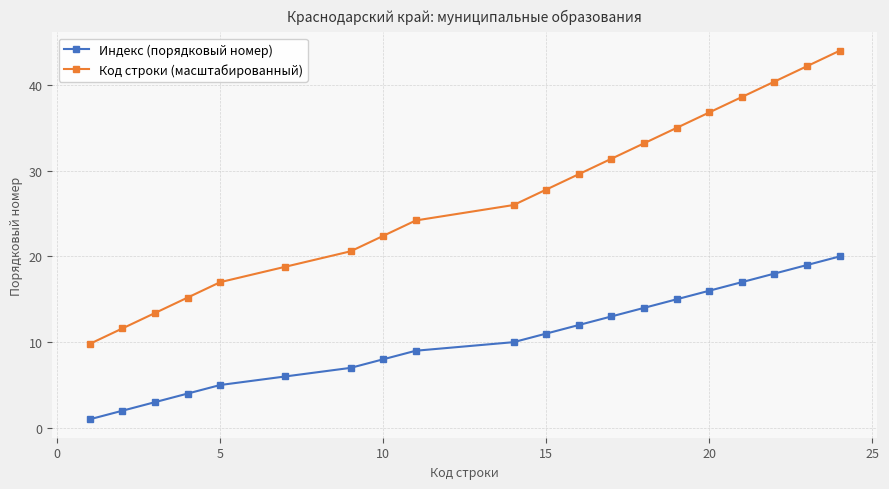

What is the maximum value for Код строки (масштабированный)?

44.0